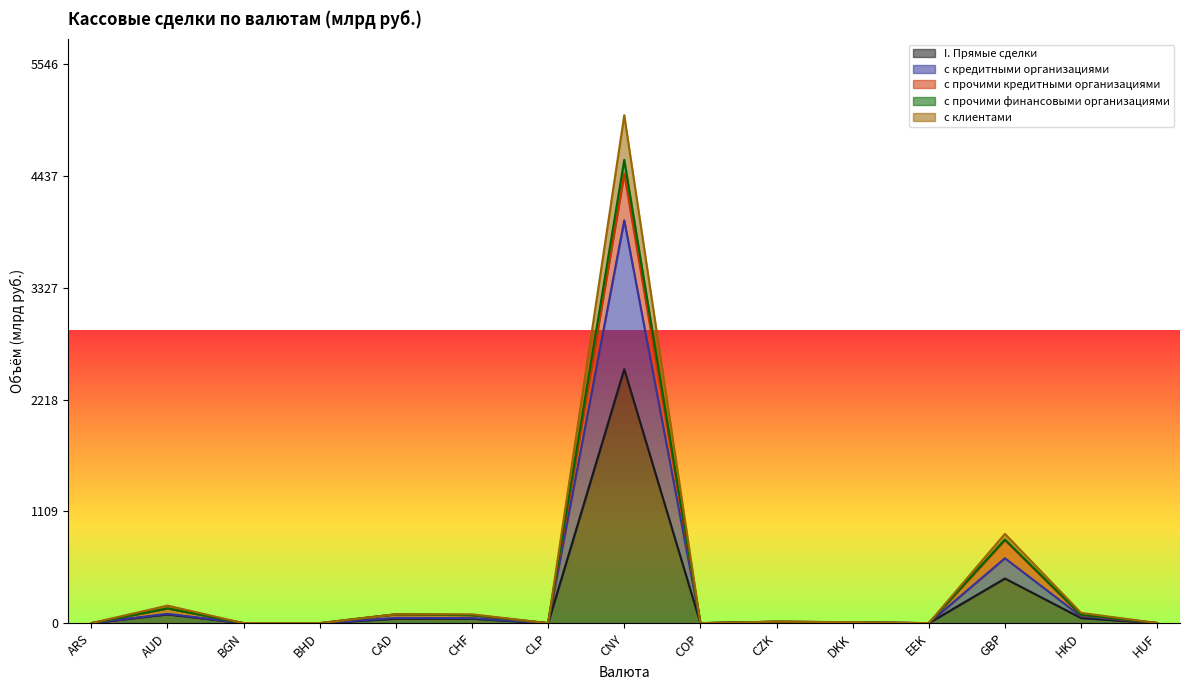

How many positive values does the с кредитными организациями series have?

9